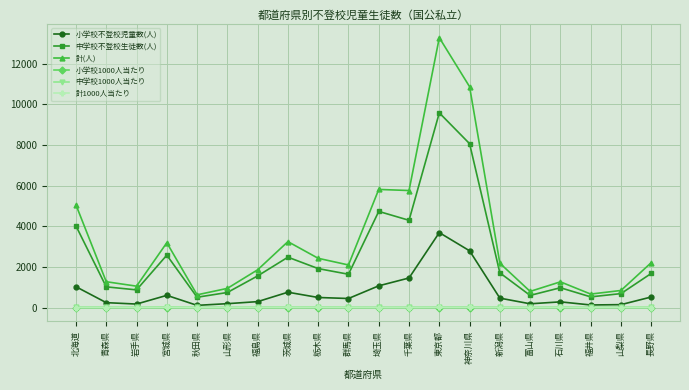

True or false: 中学校不登校生徒数(人) has a value of 4023.0 at 北海道.

True